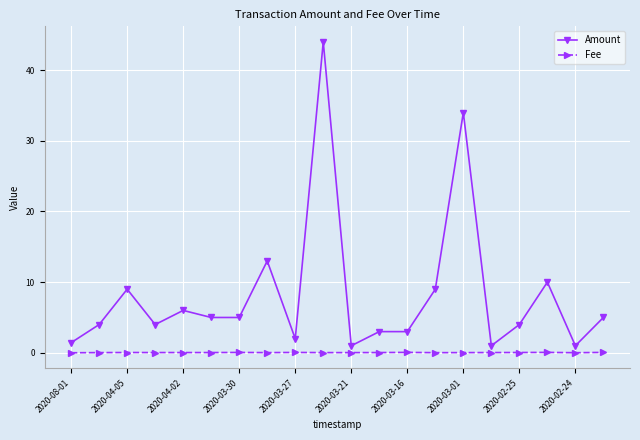

What is the greatest value displayed?

44.0